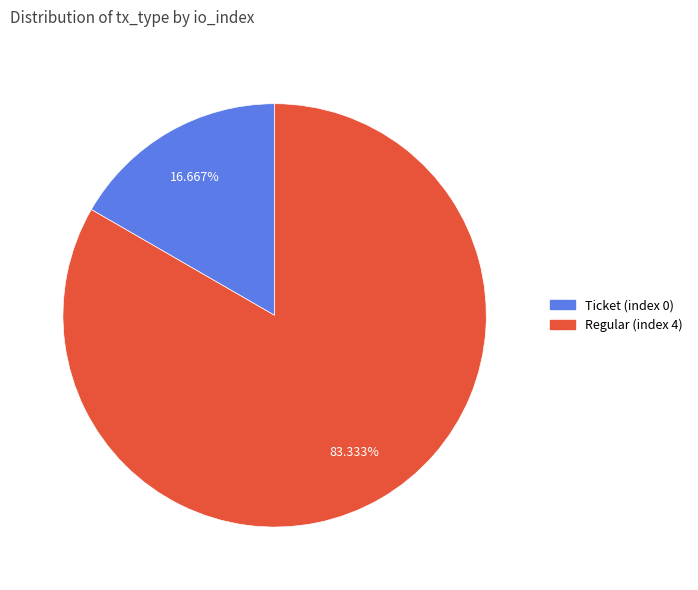

Combined, what portion of the pie is Regular (index 4) and Ticket (index 0)?

100.0%